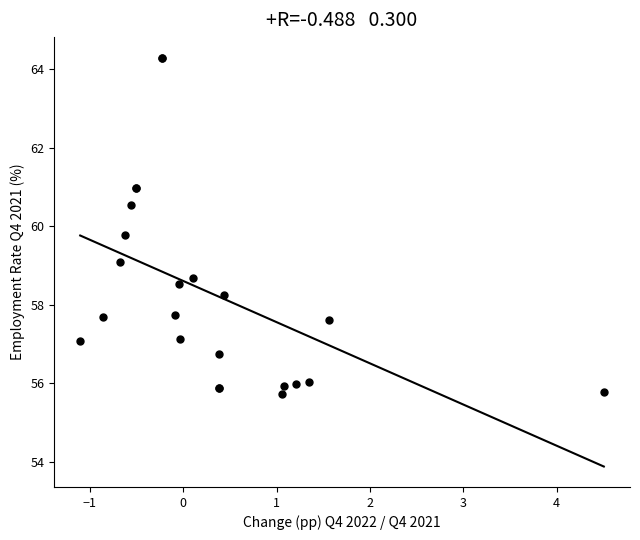

What Y value in the scatter plot is closest to 60?

59.8